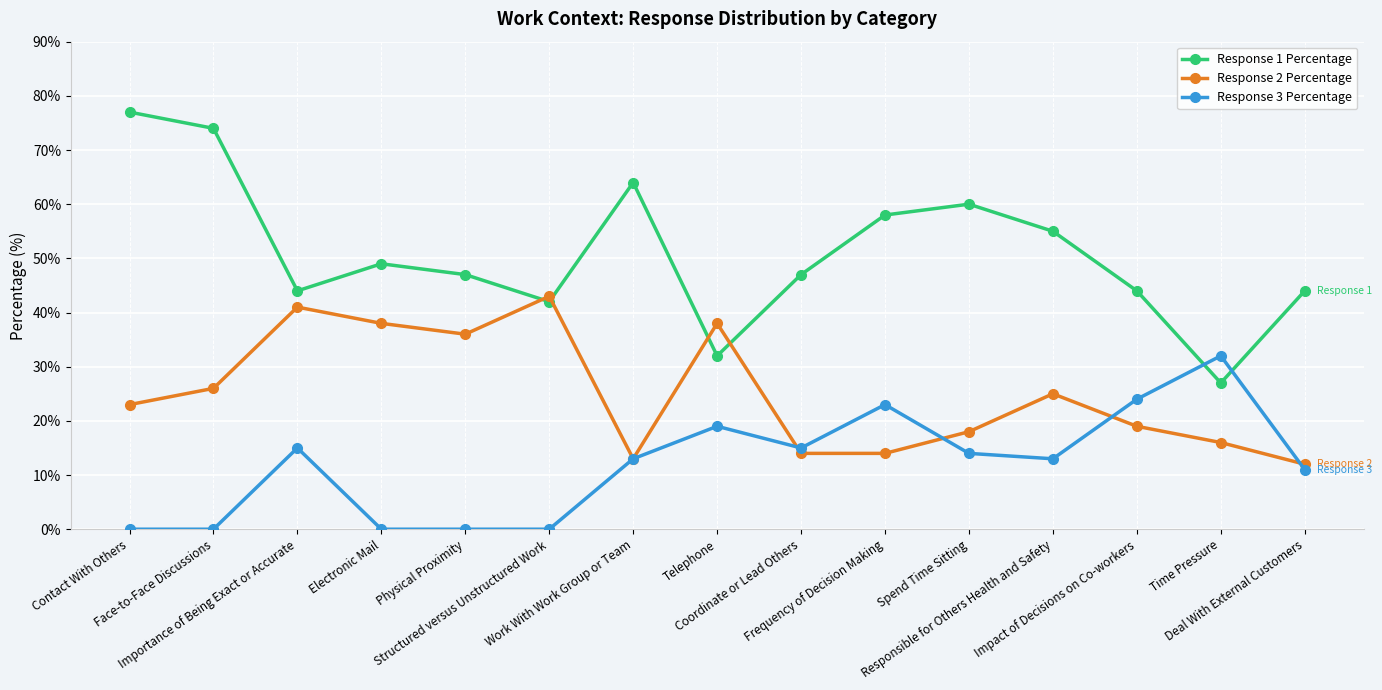

What is the difference between the maximum and second lowest values in the Response 1 Percentage series?

45